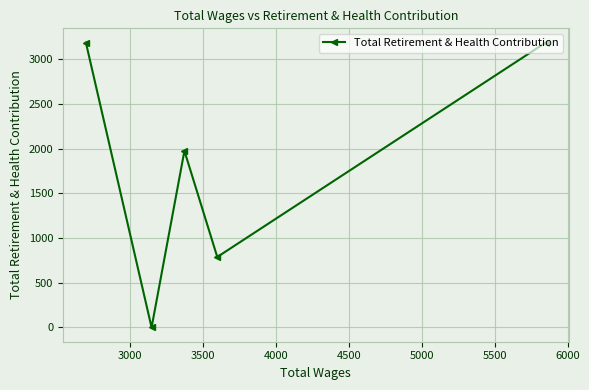

What is the ratio of the value at 2500 to the value at 3000?

4.0